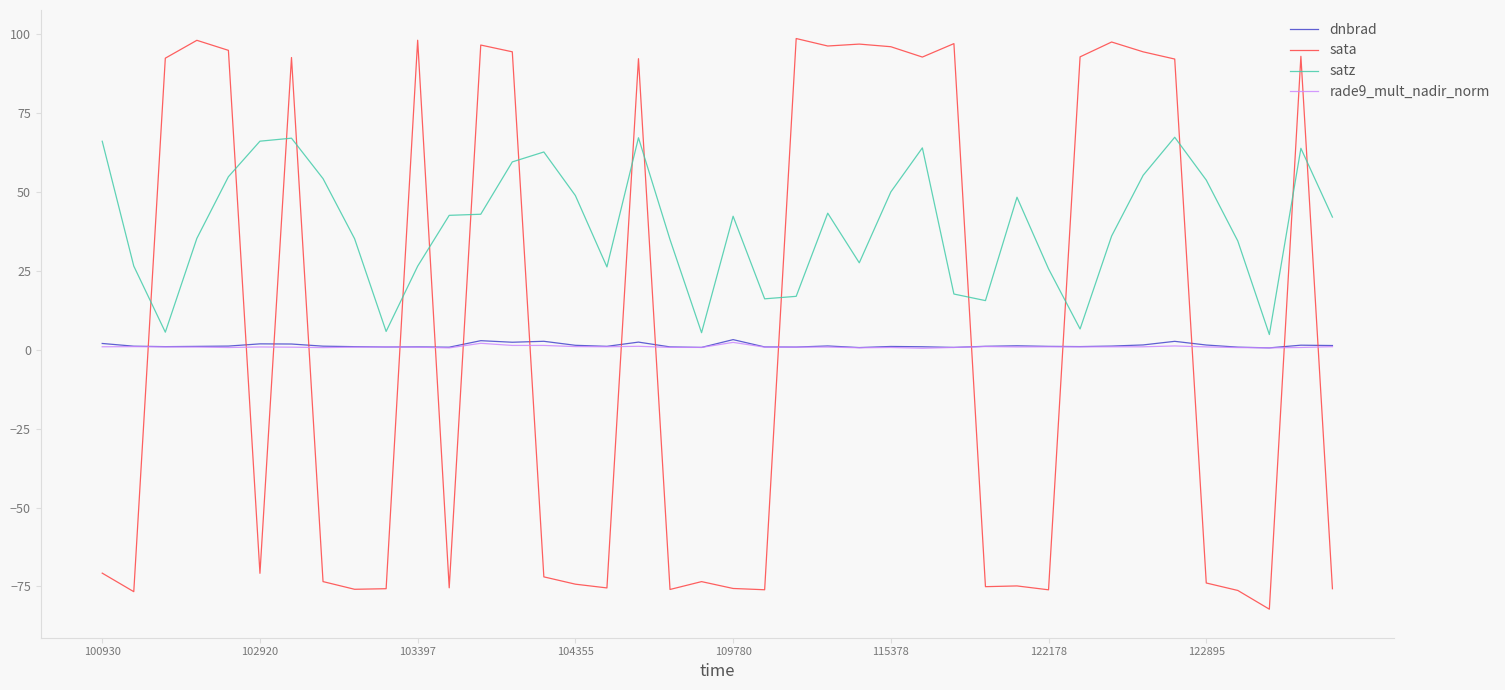

Which series has the largest range (max minus min)?

sata